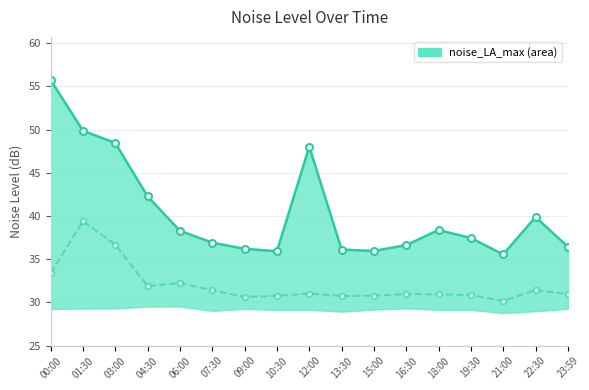

Between 15:00 and 23:59, which series saw the biggest shift?

noise_LA_max line